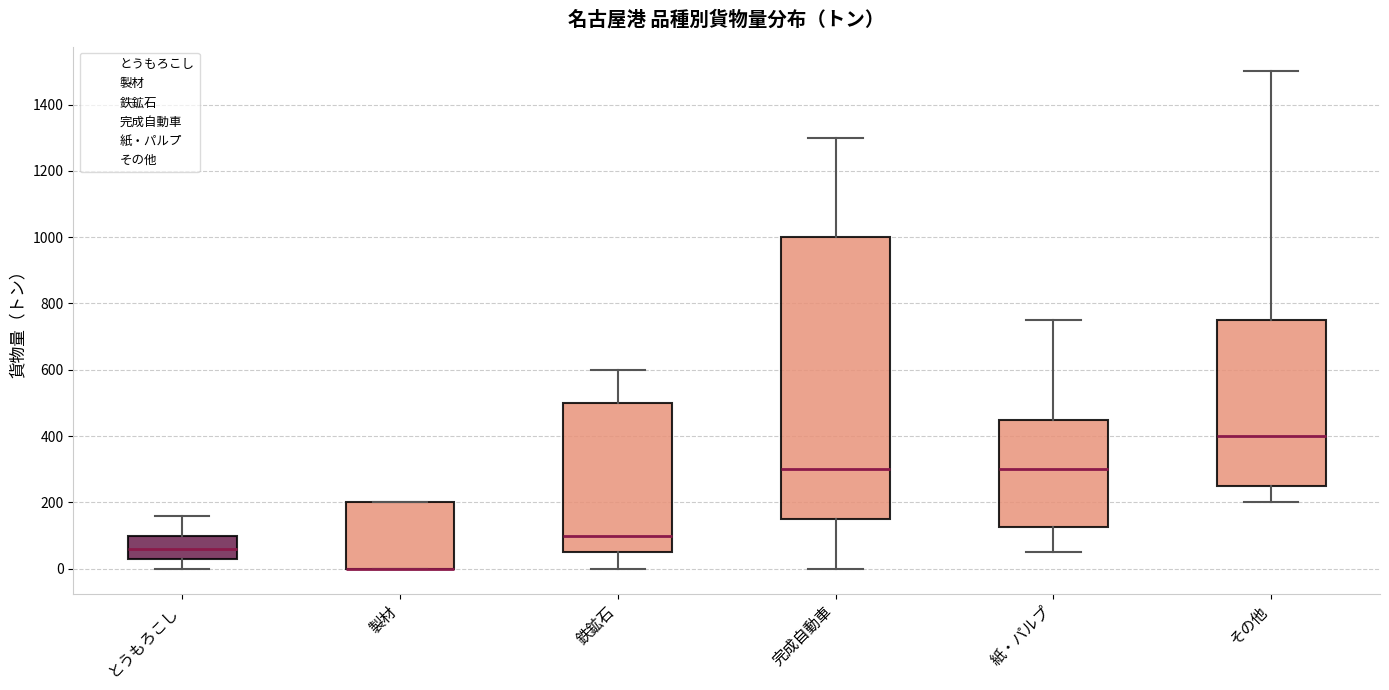

Reading left to right, read every box against the y-axis: the position of its median line, the range the box covers, and the ends of its whiskers. The values are not printed on the chart, so give them approximately, as read against the axis.

とうもろこし: median 60, box 40 to 100, whiskers 0 to 160
製材: median 0 (drawn on the box's lower edge), box 0 to 200, whiskers 0 to 200
鉄鉱石: median 100, box 60 to 500, whiskers 0 to 600
完成自動車: median 300, box 160 to 1000, whiskers 0 to 1300
紙・パルプ: median 300, box 120 to 460, whiskers 60 to 760
その他: median 400, box 260 to 760, whiskers 200 to 1500